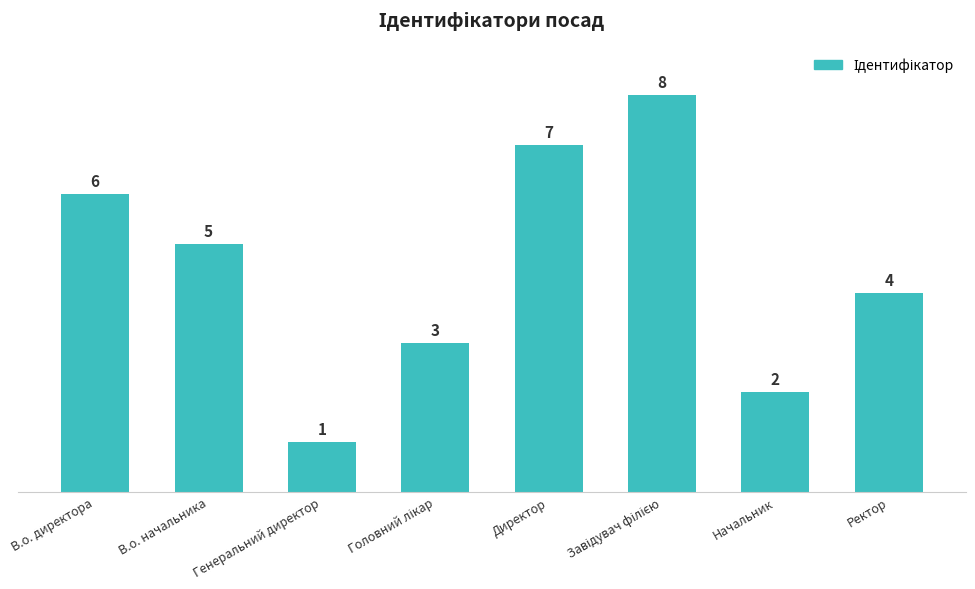

How many bars are there in total?

8